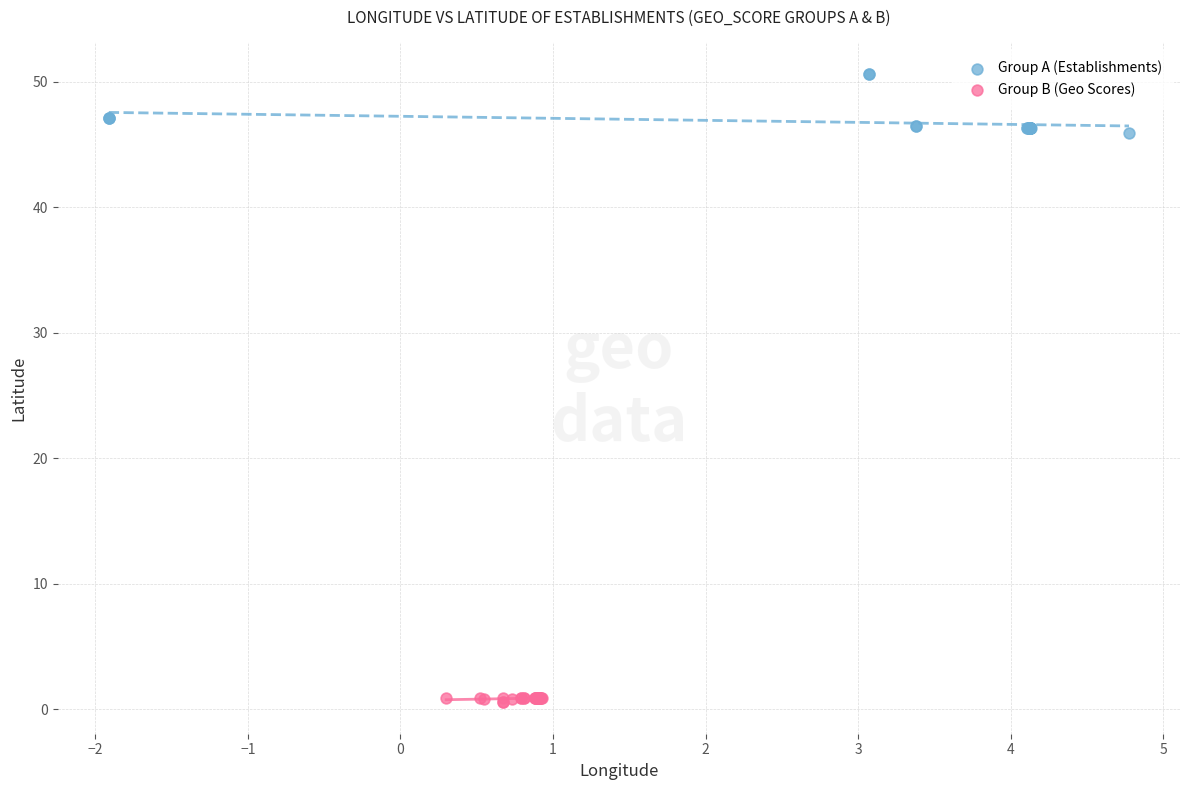

Which series contains the highest Y value?

Group A (Establishments)